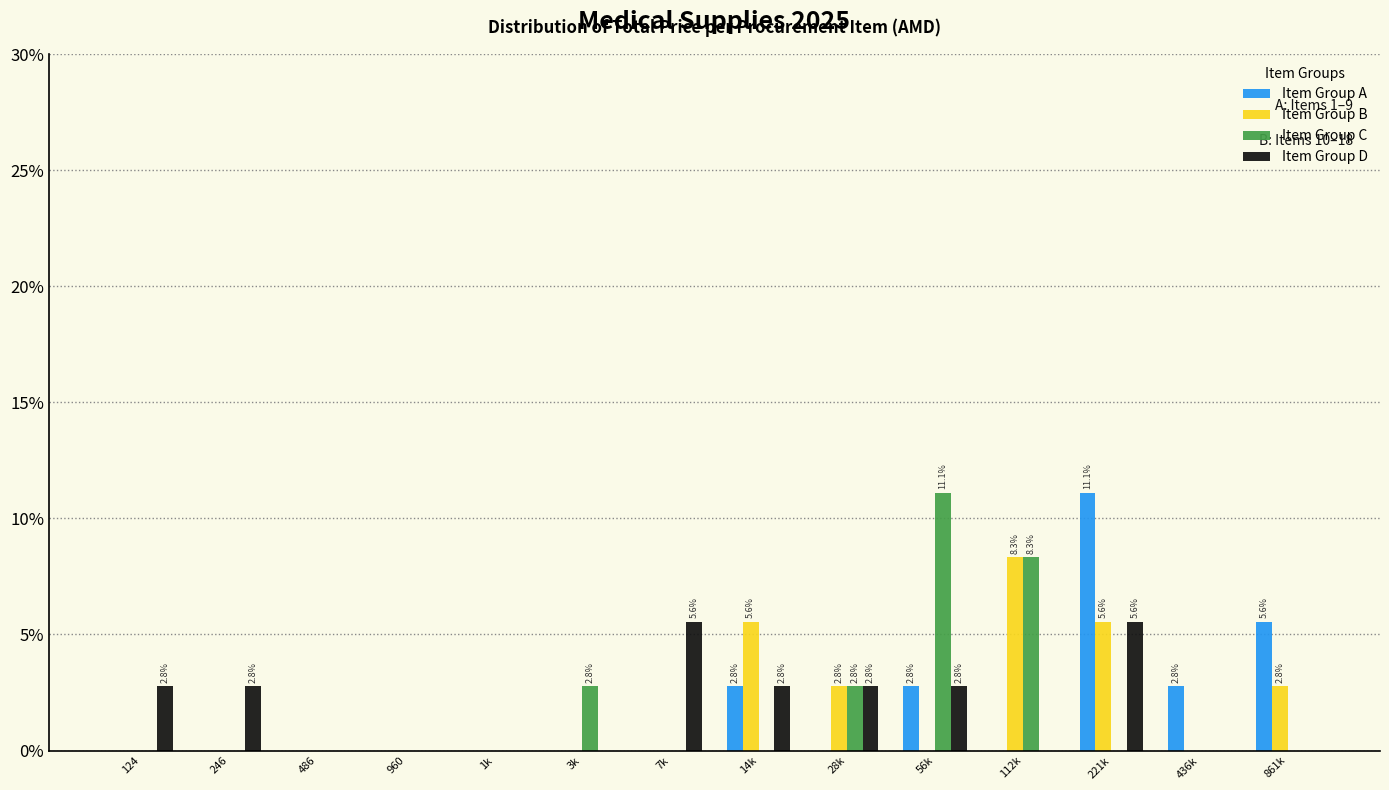

At which category is the sum across all series the highest?

221k